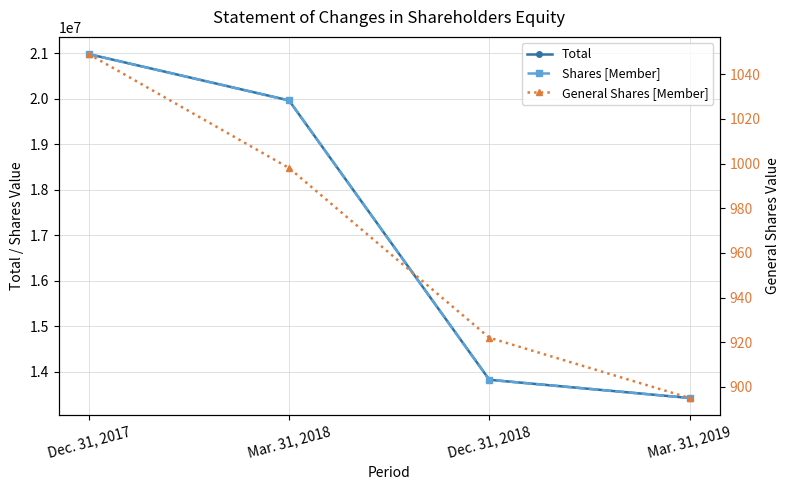

True or false: Total has more than 1 points higher than both neighbors.

False